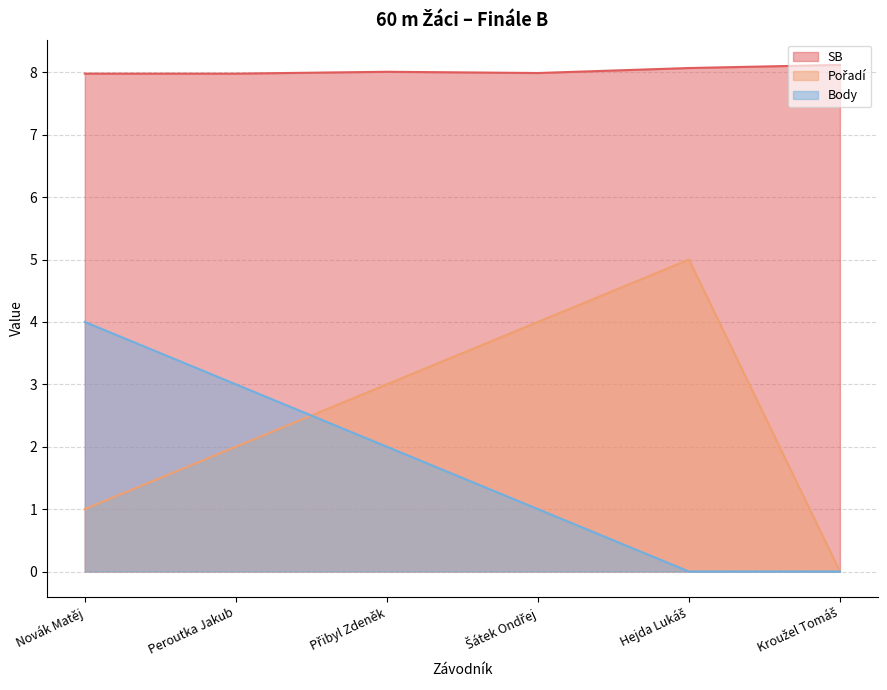

Is it true that SB equals 2.5 at Novák Matěj?

False